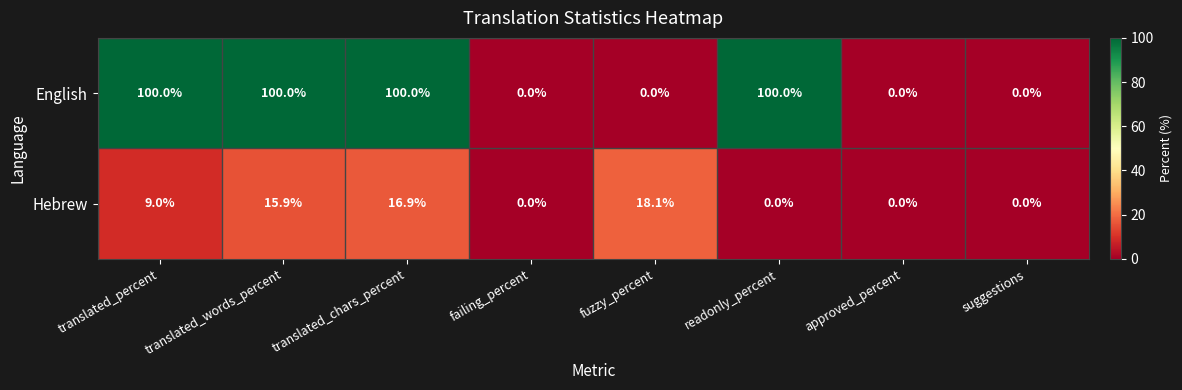

Which category has the highest value in the Hebrew series?

fuzzy_percent